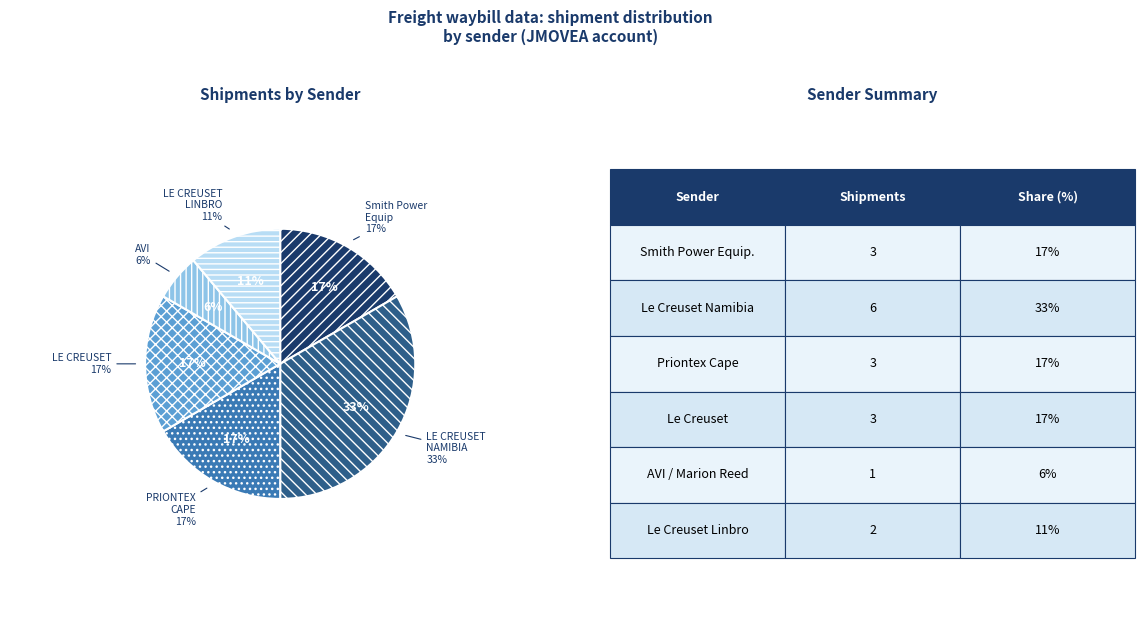

How many slices are in this pie chart?

5